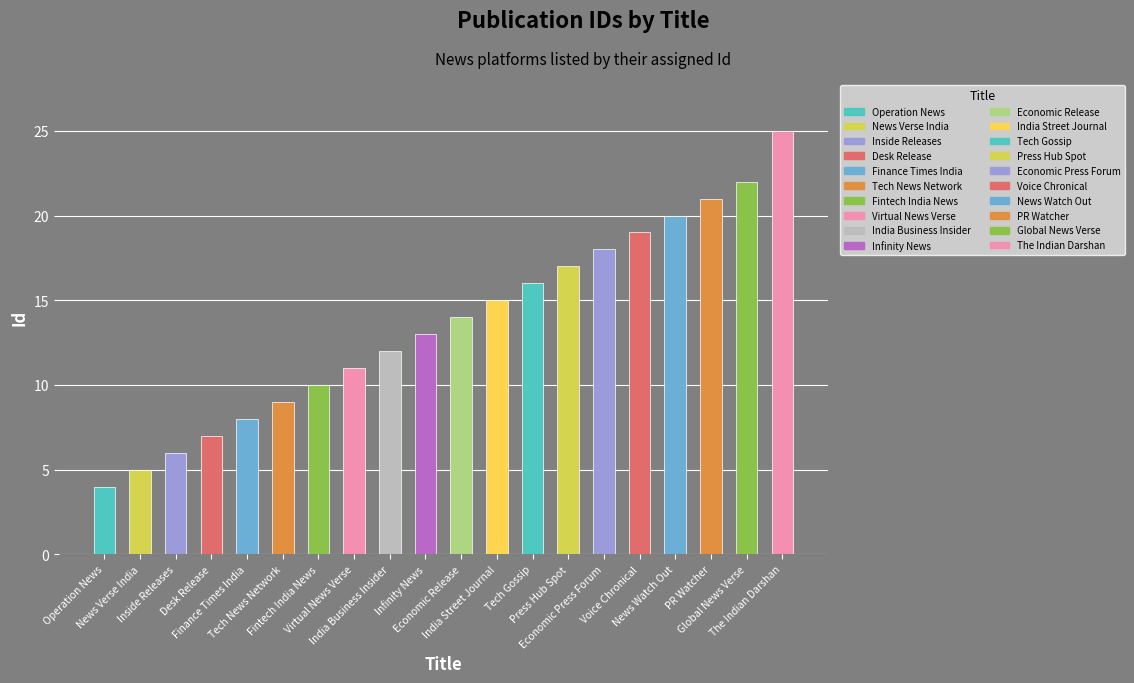

What is the difference between the maximum and second lowest values?

20